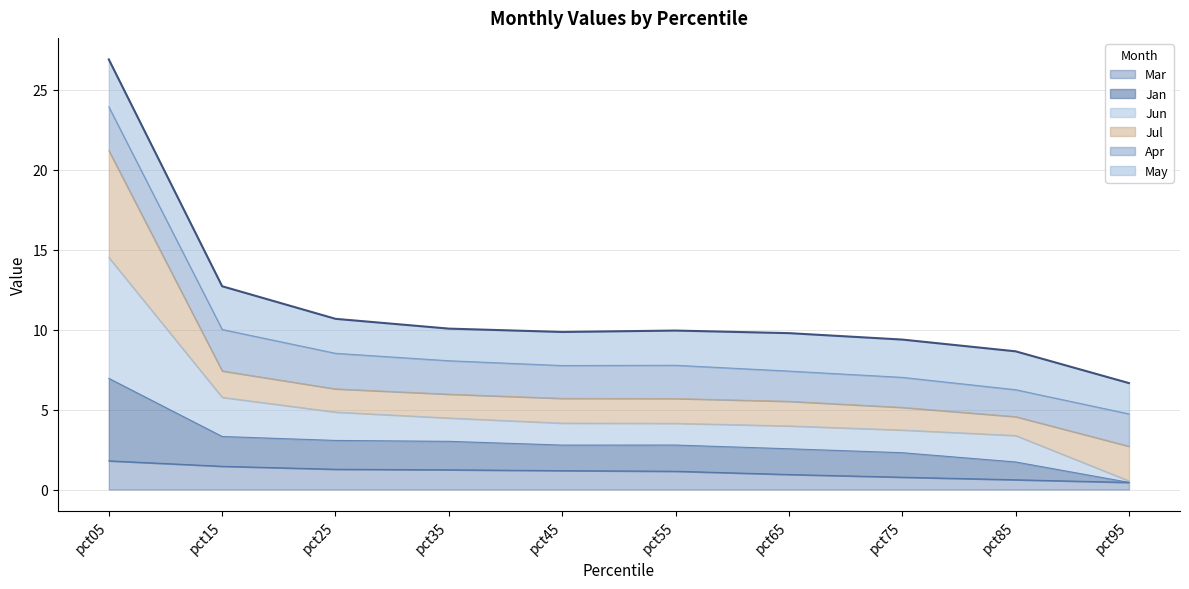

At which category is the sum across all series the highest?

pct05